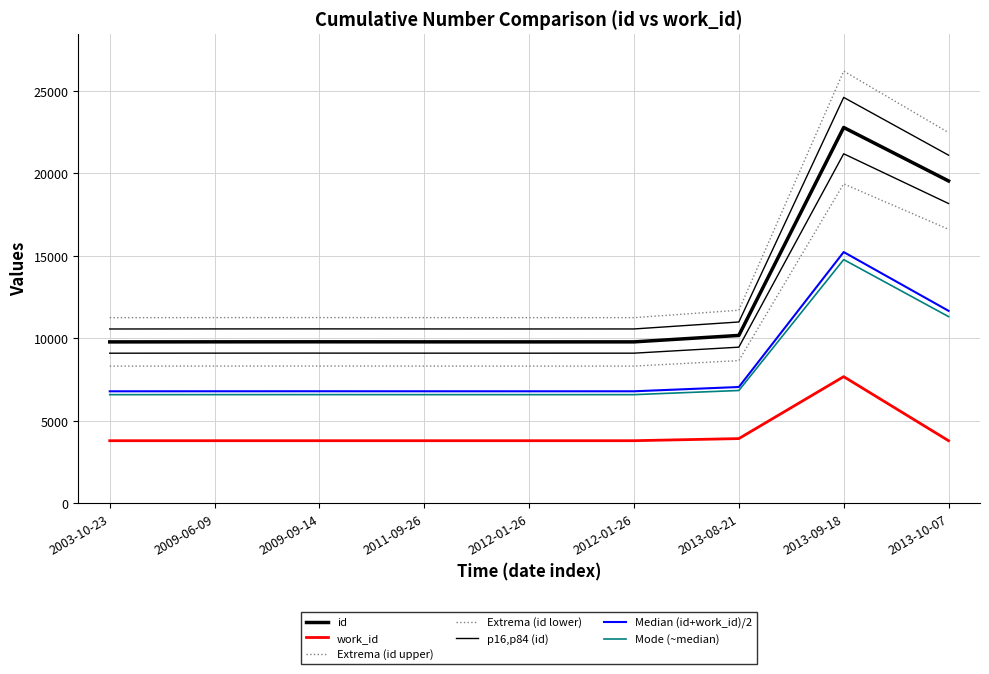

What is the sum of the id values at 2013-09-18 and 2013-08-21?

32963